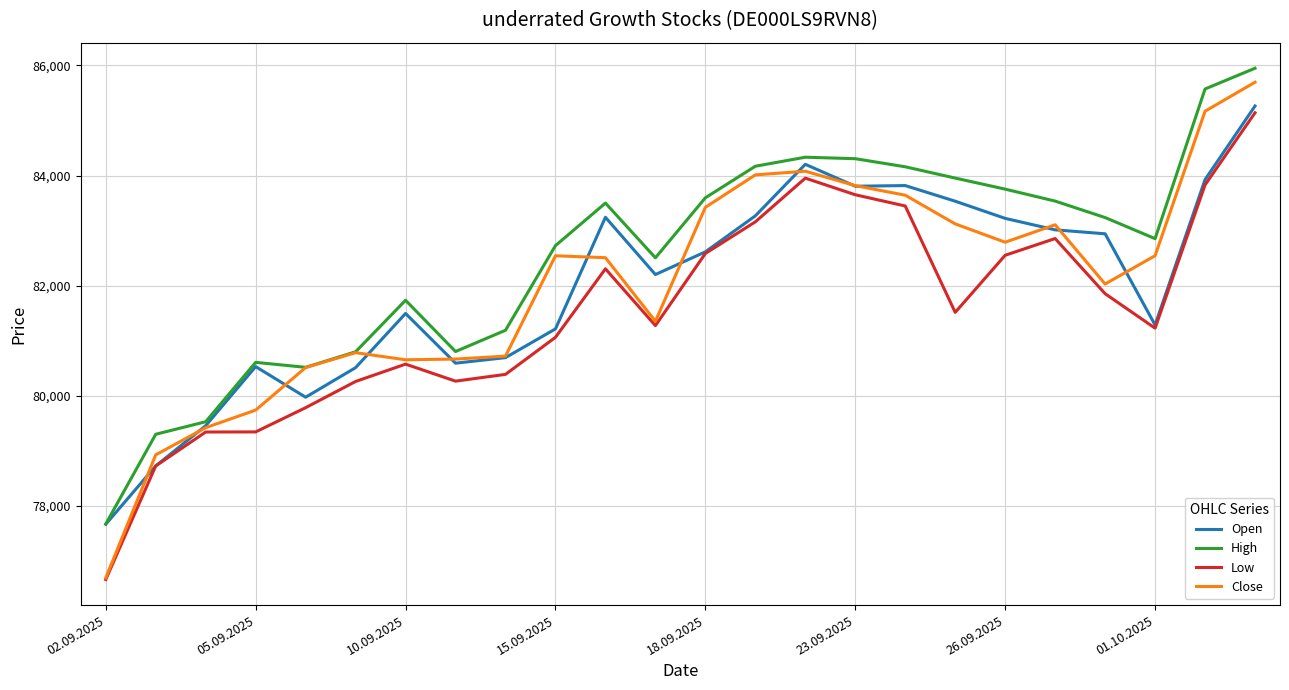

Which series has the widest spread of values?

Close